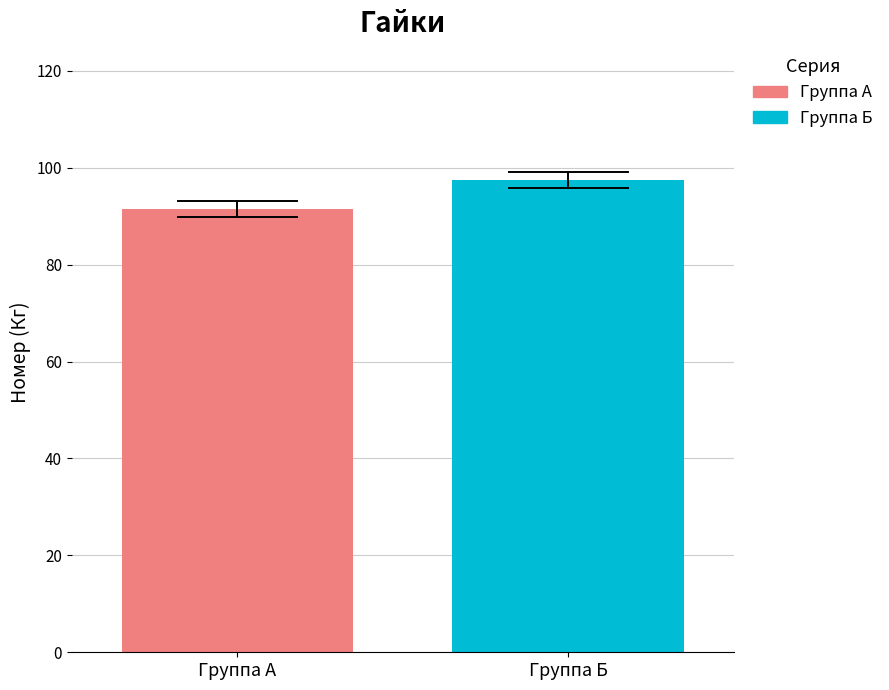

Which series has the largest range (max minus min)?

Группа А